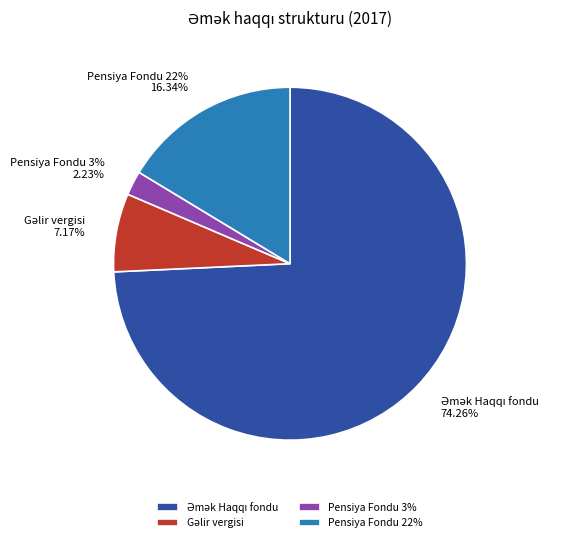

Which slice represents more than half of the pie?

Əmək Haqqı fondu